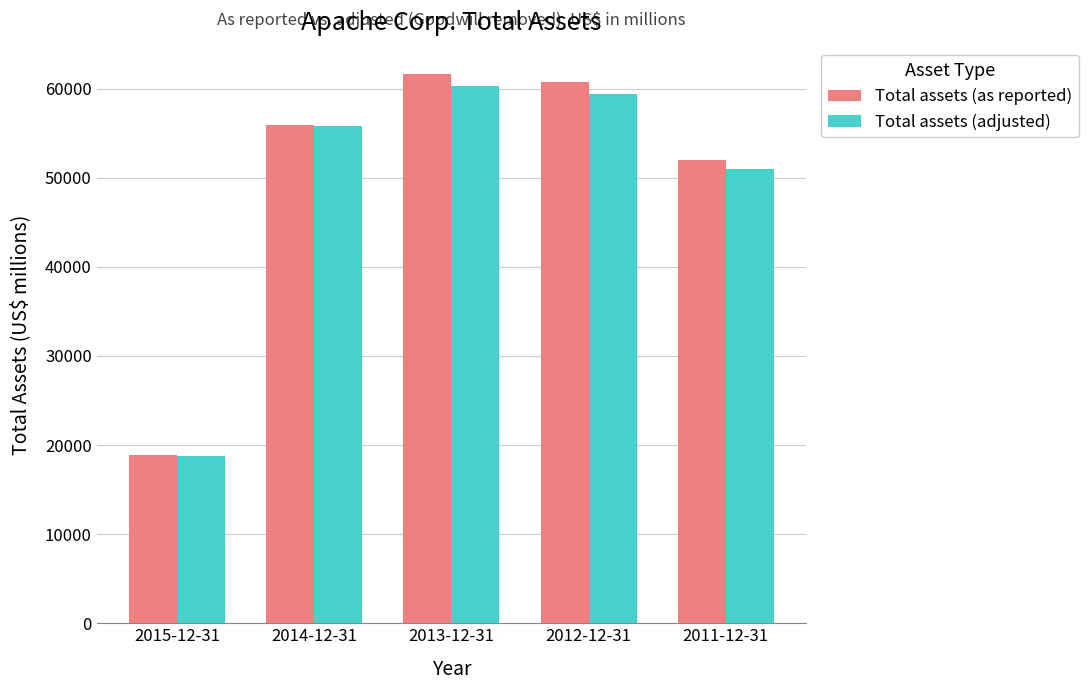

True or false: Total assets (as reported) has a value of 15053 at 2014-12-31.

False